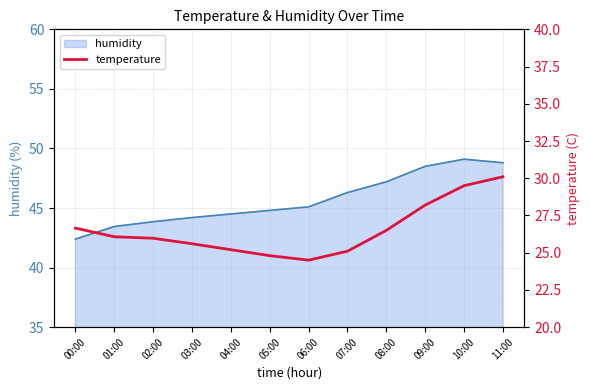

Which category has the lowest value in the humidity series?

00:00